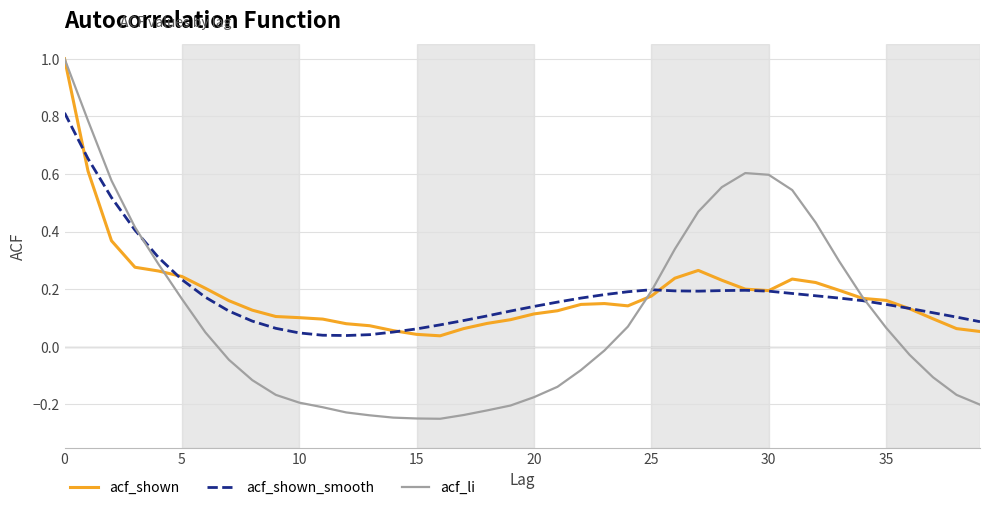

How many series are shown in this chart?

3